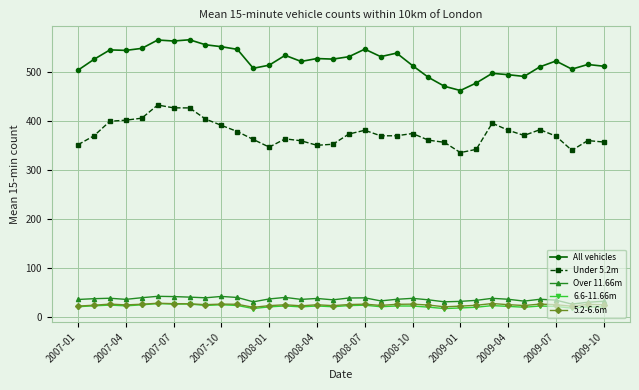

What is the smallest value displayed?

18.0